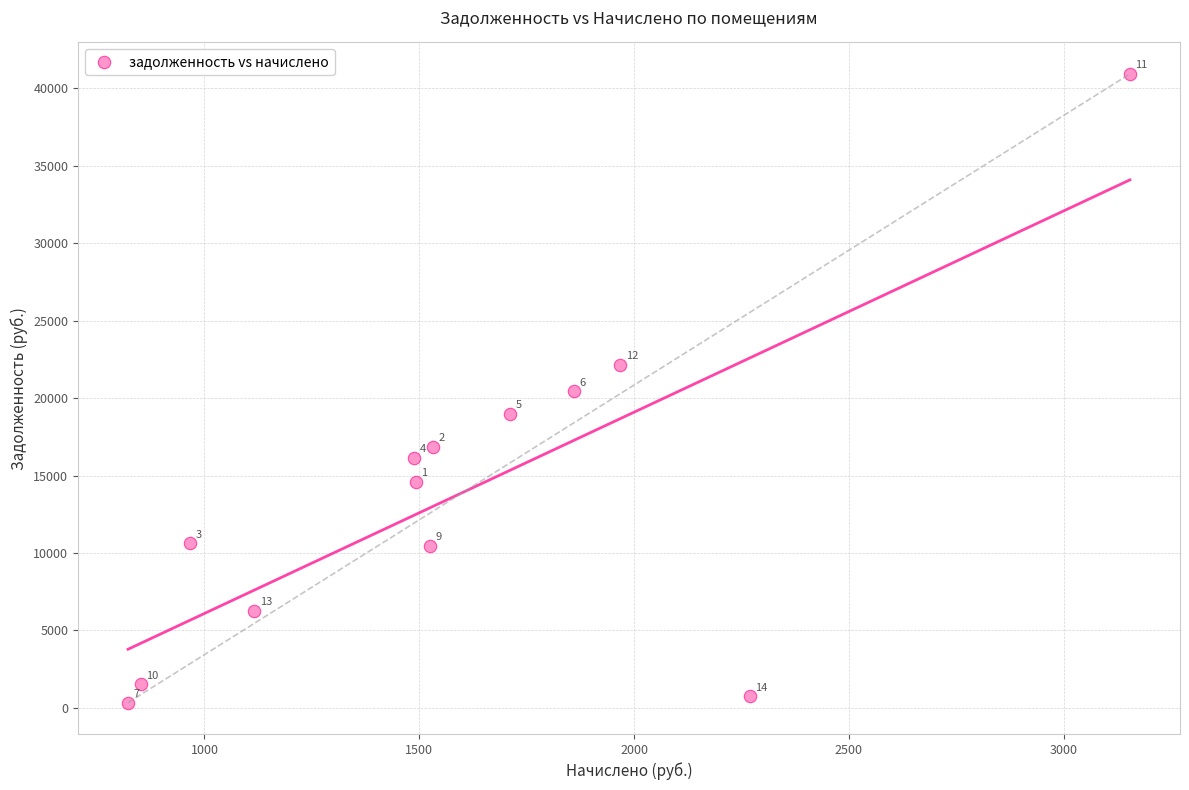

What Y value in the scatter plot is closest to 20642?

20448.0